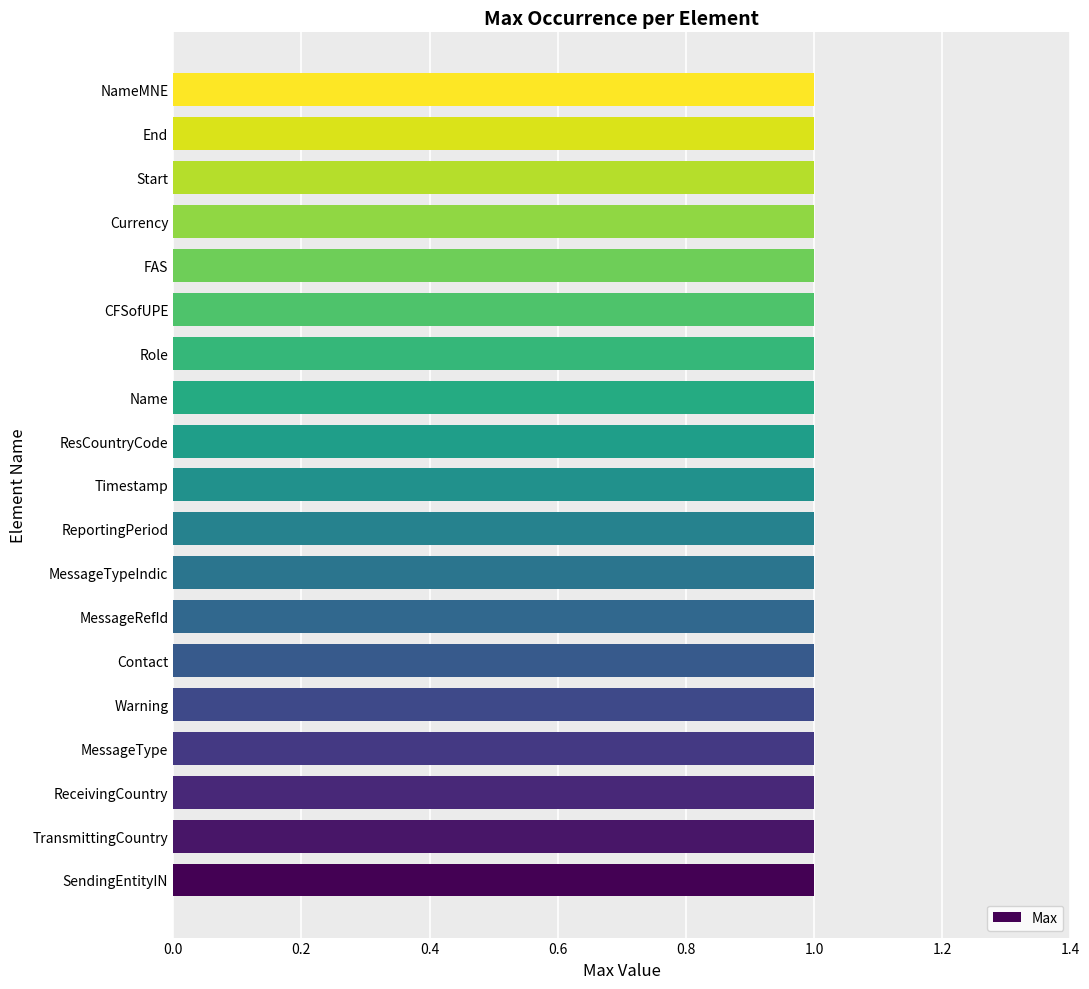

What is the greatest value displayed?

1